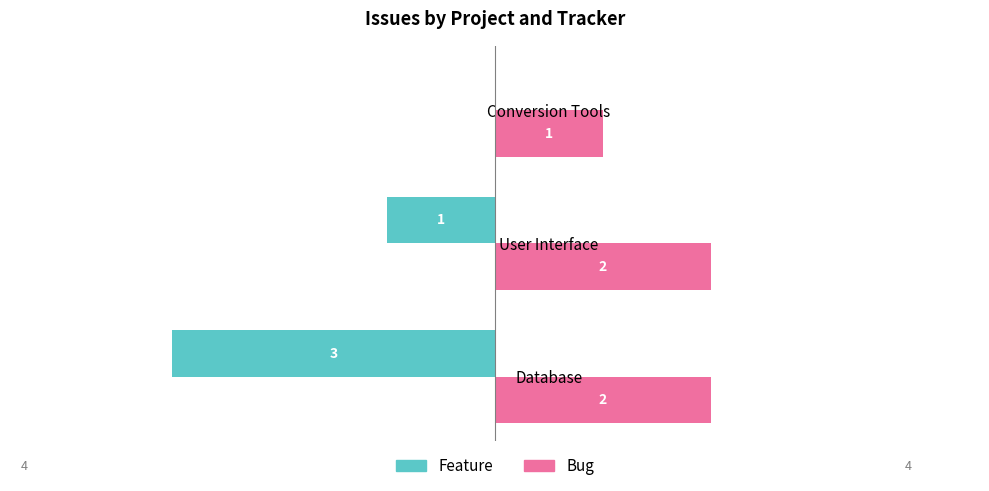

How many values in the Feature series exceed -1?

1